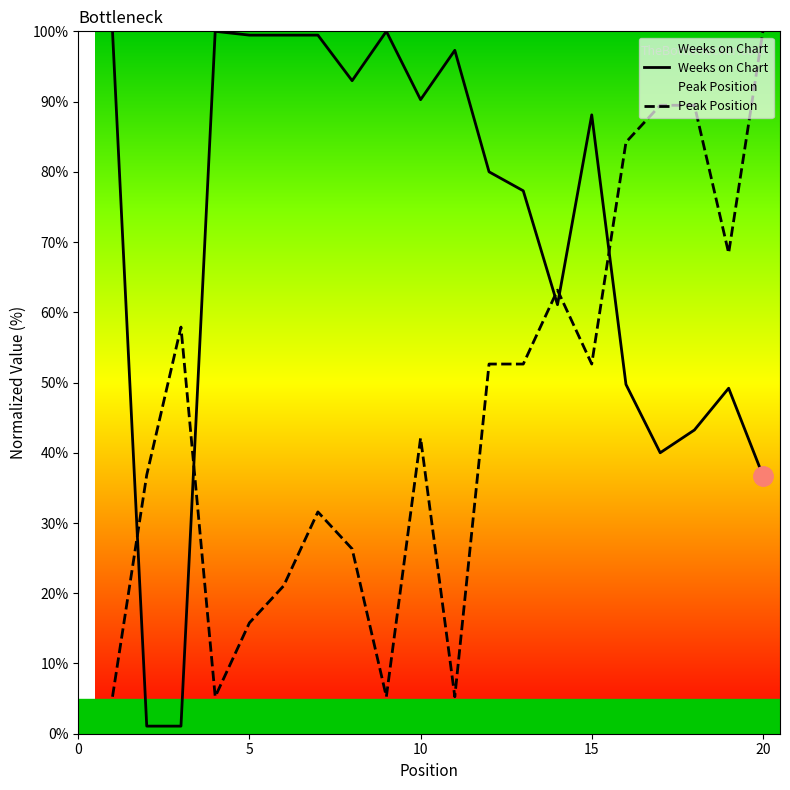

What are all the series names shown in the legend?

Weeks on Chart, Peak Position